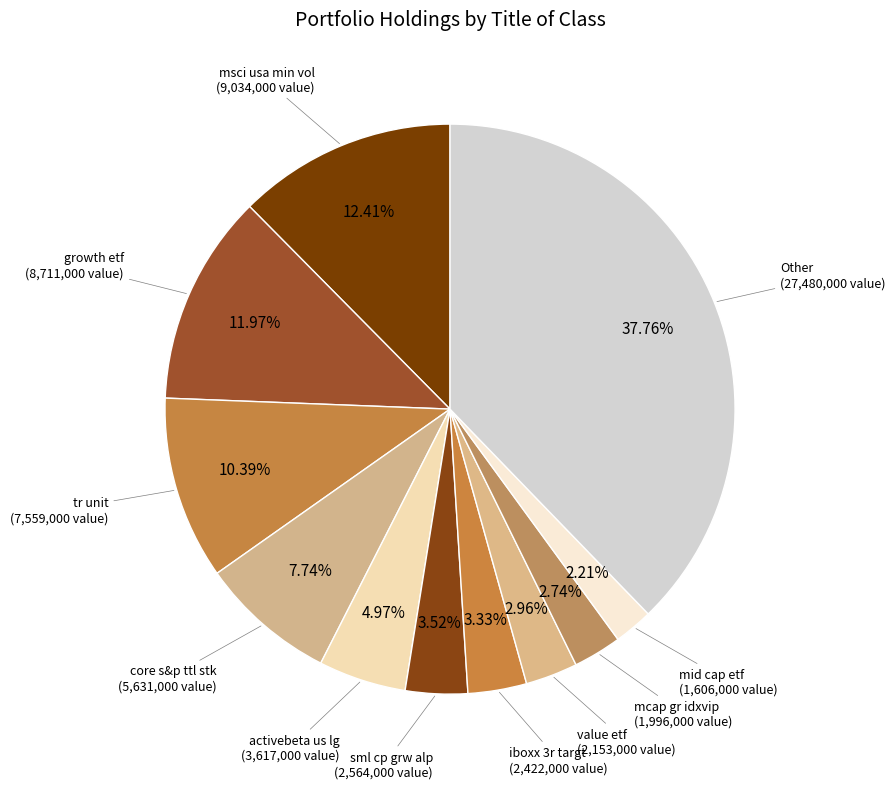

How many segments does this pie chart have?

11